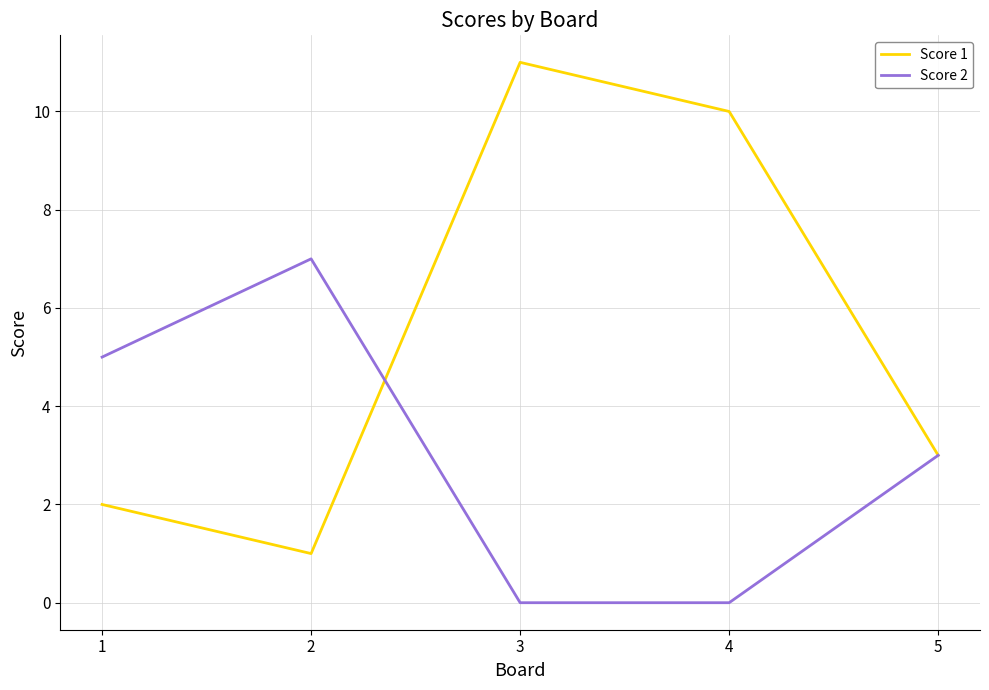

Does the chart display data point markers on the line(s)?

No